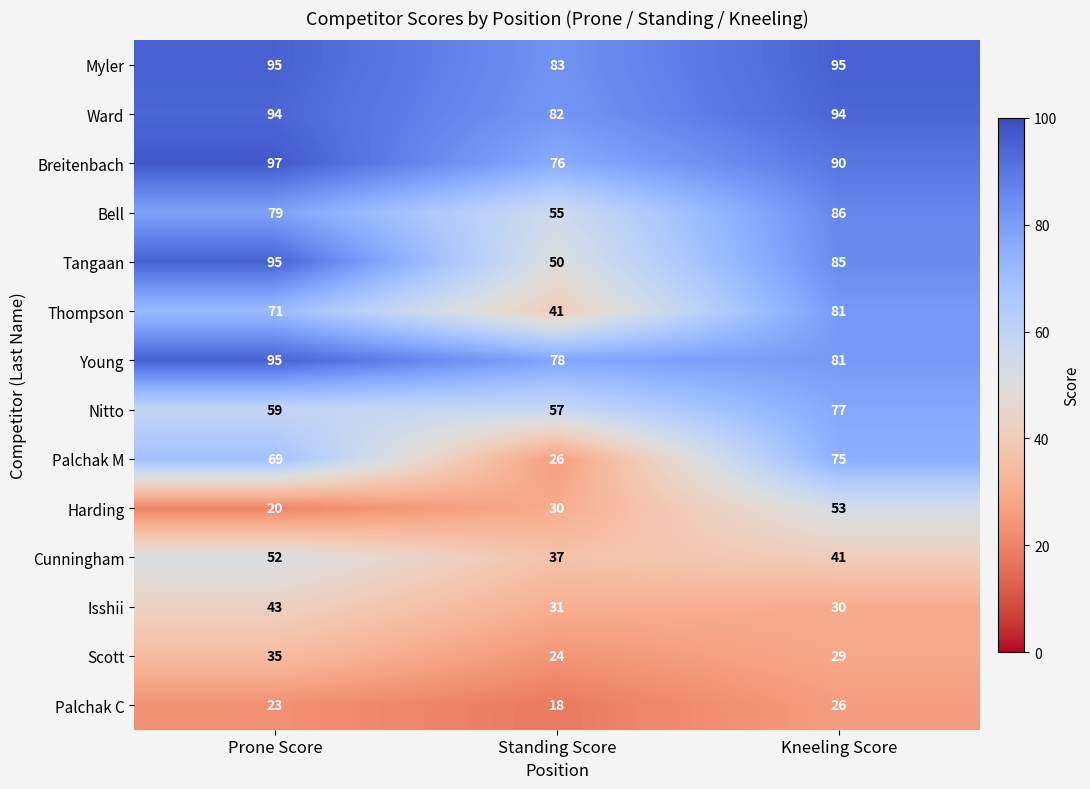

The value of Tangaan at Kneeling Score is 85. True or false?

True